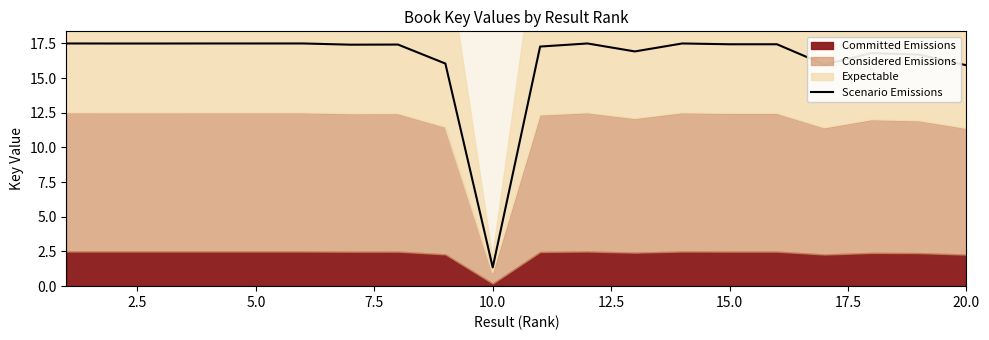

What is the difference between the maximum and minimum values?

16.1